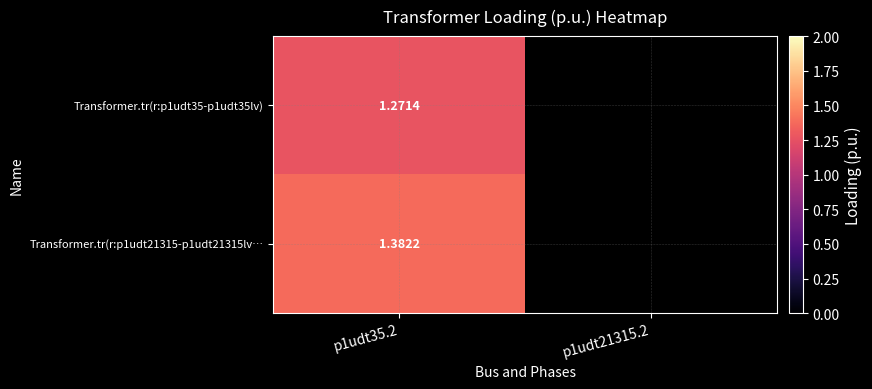

Is the value of Transformer.tr(r:p1udt35-p1udt35lv) at p1udt35.2 greater than the value of Transformer.tr(r:p1udt21315-p1udt21315lv… at p1udt35.2?

No